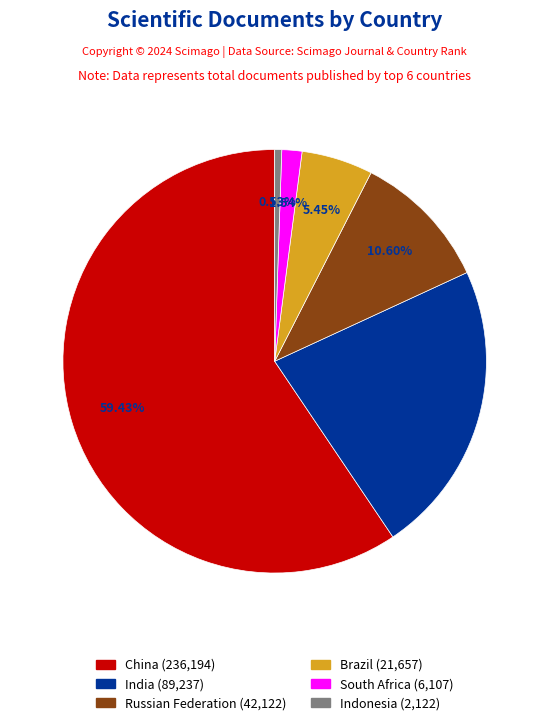

To the nearest percent, what is the combined percentage of South Africa and Indonesia?

2%